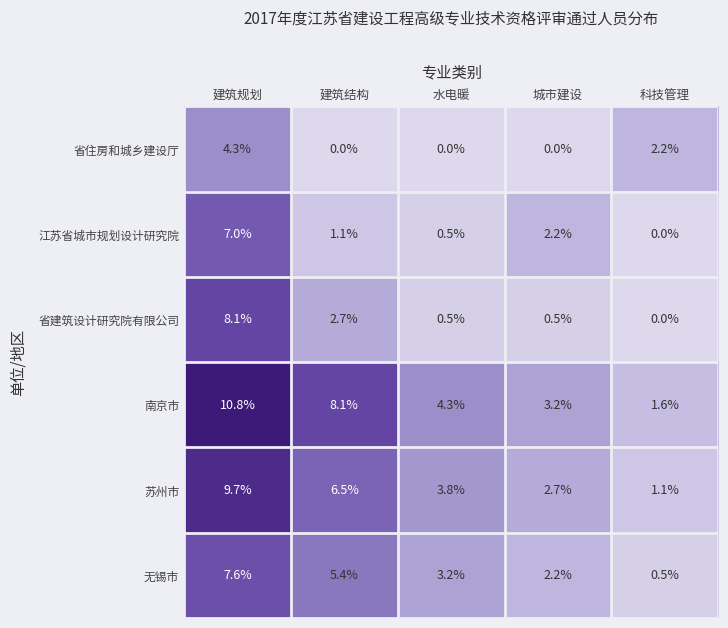

Which category has the highest value in the 南京市 series?

建筑规划